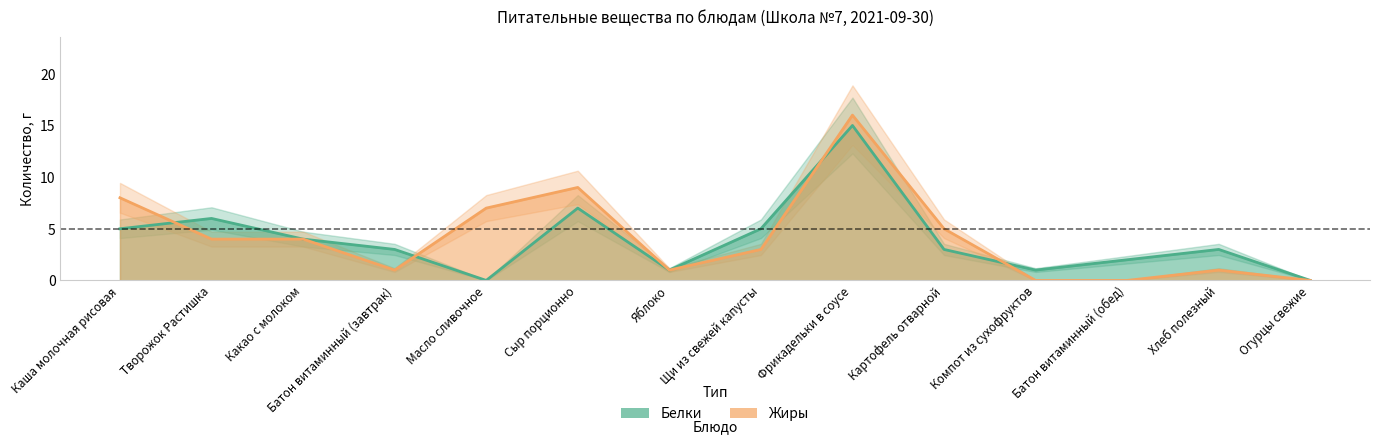

Where is Жиры nearest to the value 8?

Каша молочная рисовая